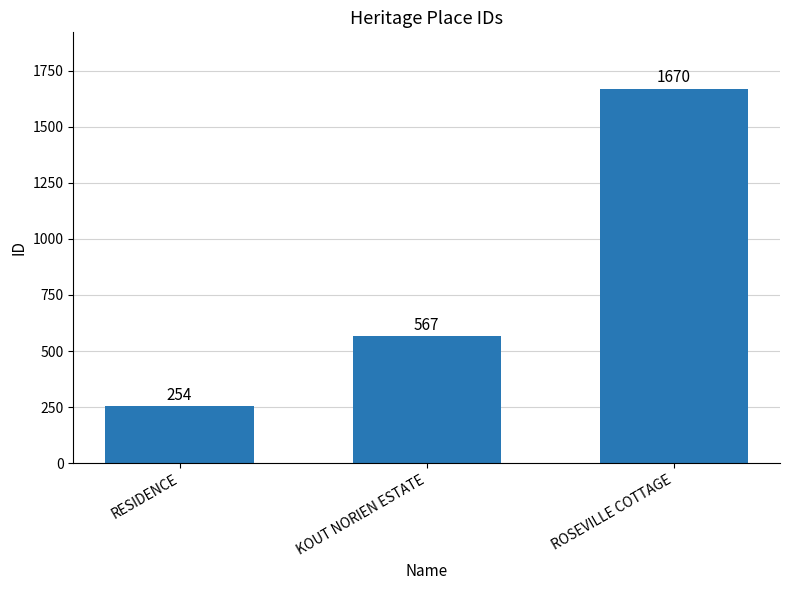

What position from the left is RESIDENCE?

1